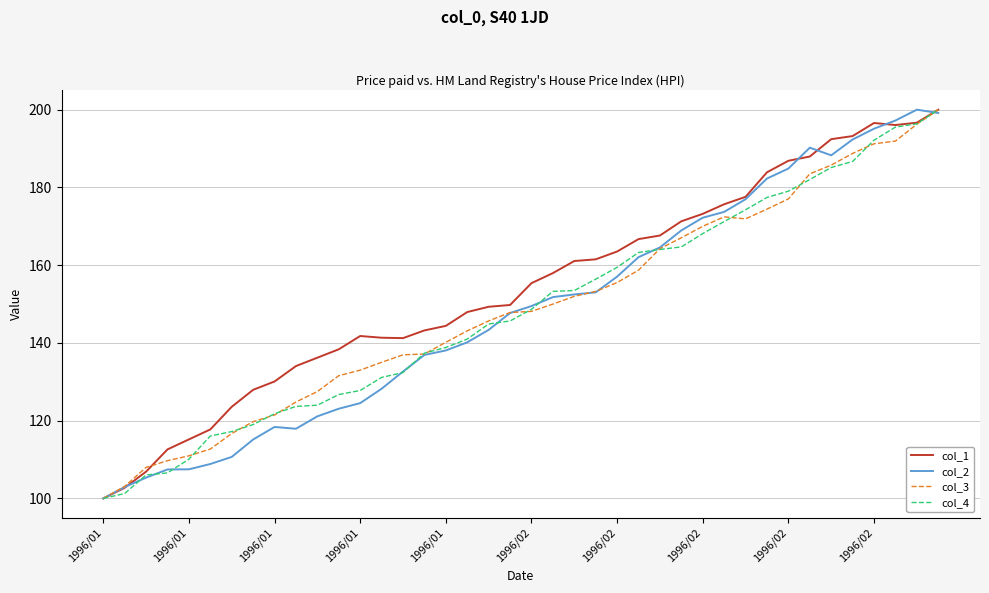

Count the number of data series in this chart.

4